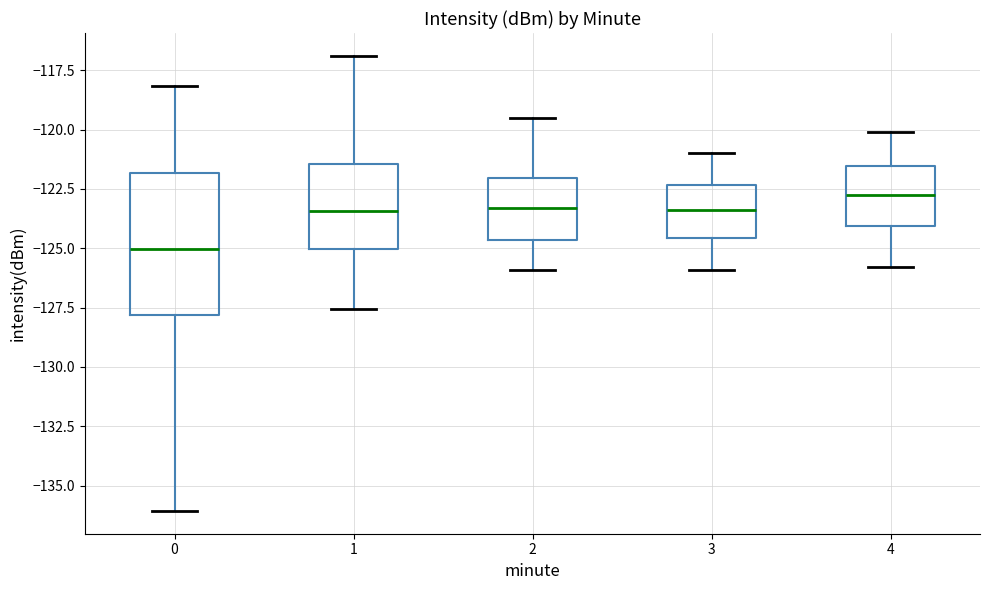

Reading left to right, transcribe this box plot: for each box, give where its median line is, the range the box spans, and where its two whiskers end, as read against the y-axis. The values are not printed on the chart, so give them approximately, as read against the axis.

0: median -125.0, box -128.0 to -122.0, whiskers -136.0 to -118.0
1: median -123.5, box -125.0 to -121.5, whiskers -127.5 to -117.0
2: median -123.5, box -124.5 to -122.0, whiskers -126.0 to -119.5
3: median -123.5, box -124.5 to -122.5, whiskers -126.0 to -121.0
4: median -122.5, box -124.0 to -121.5, whiskers -126.0 to -120.0